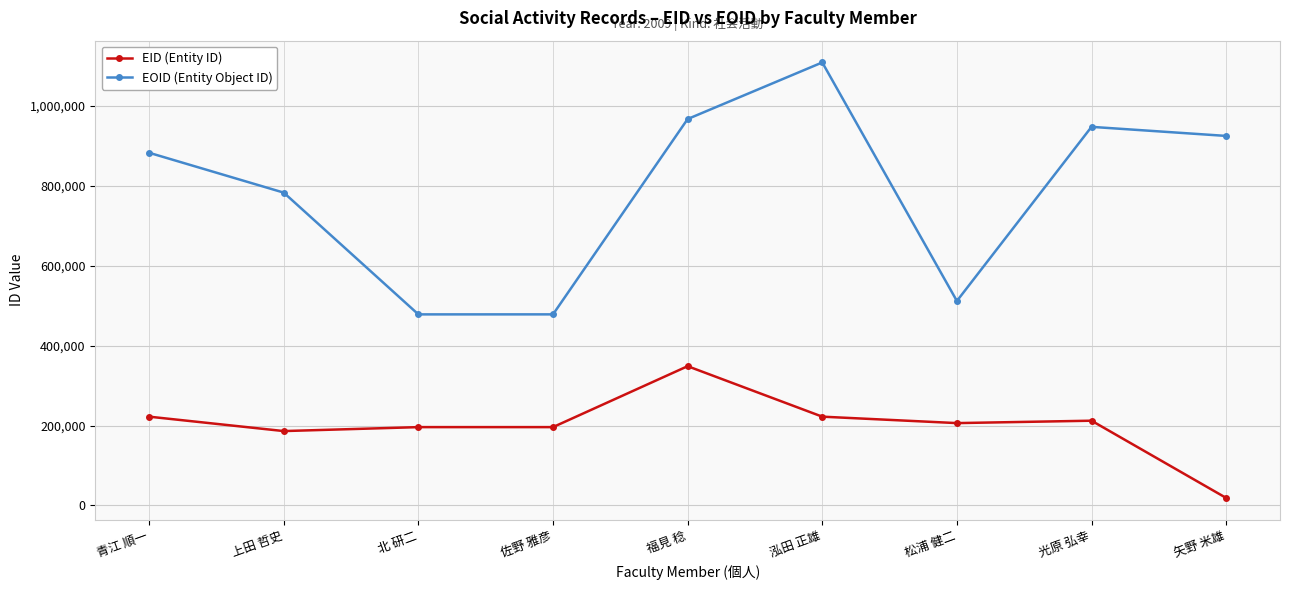

The EOID (Entity Object ID) series shows 967673 at 福見 稔. True or false?

True